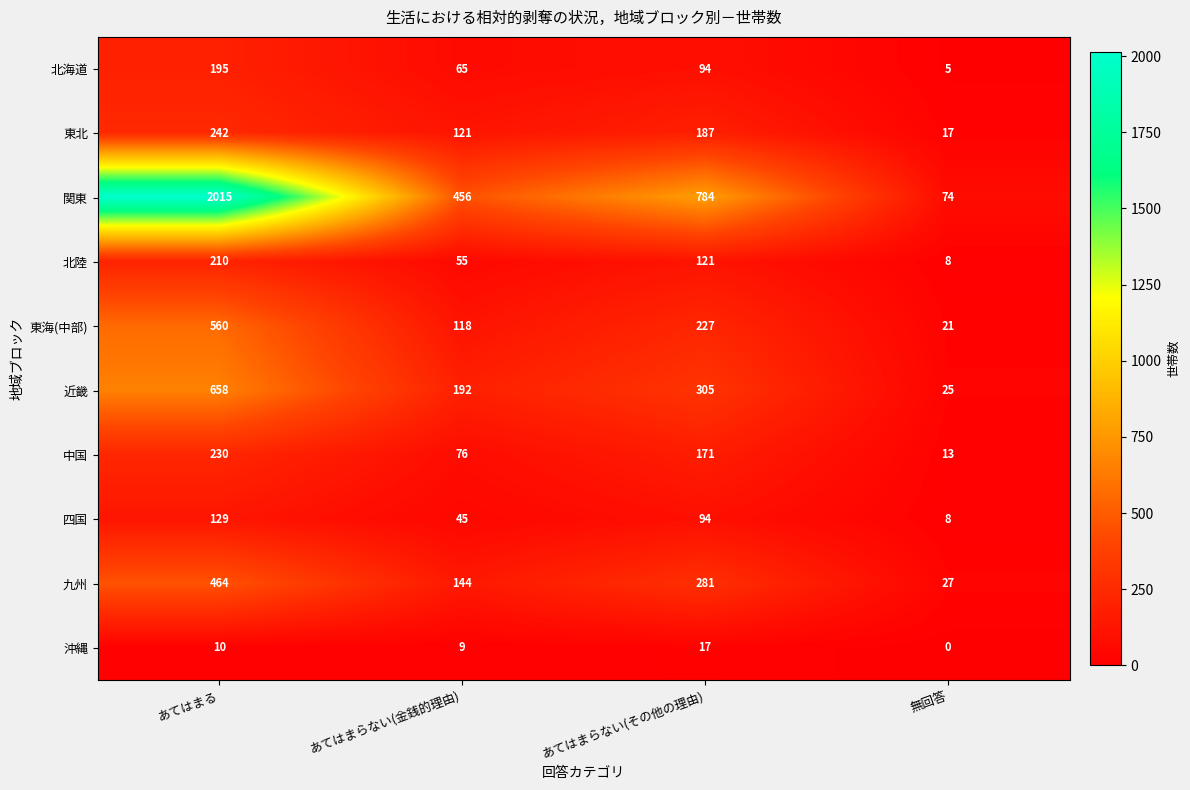

How many categories are shown in the chart?

4